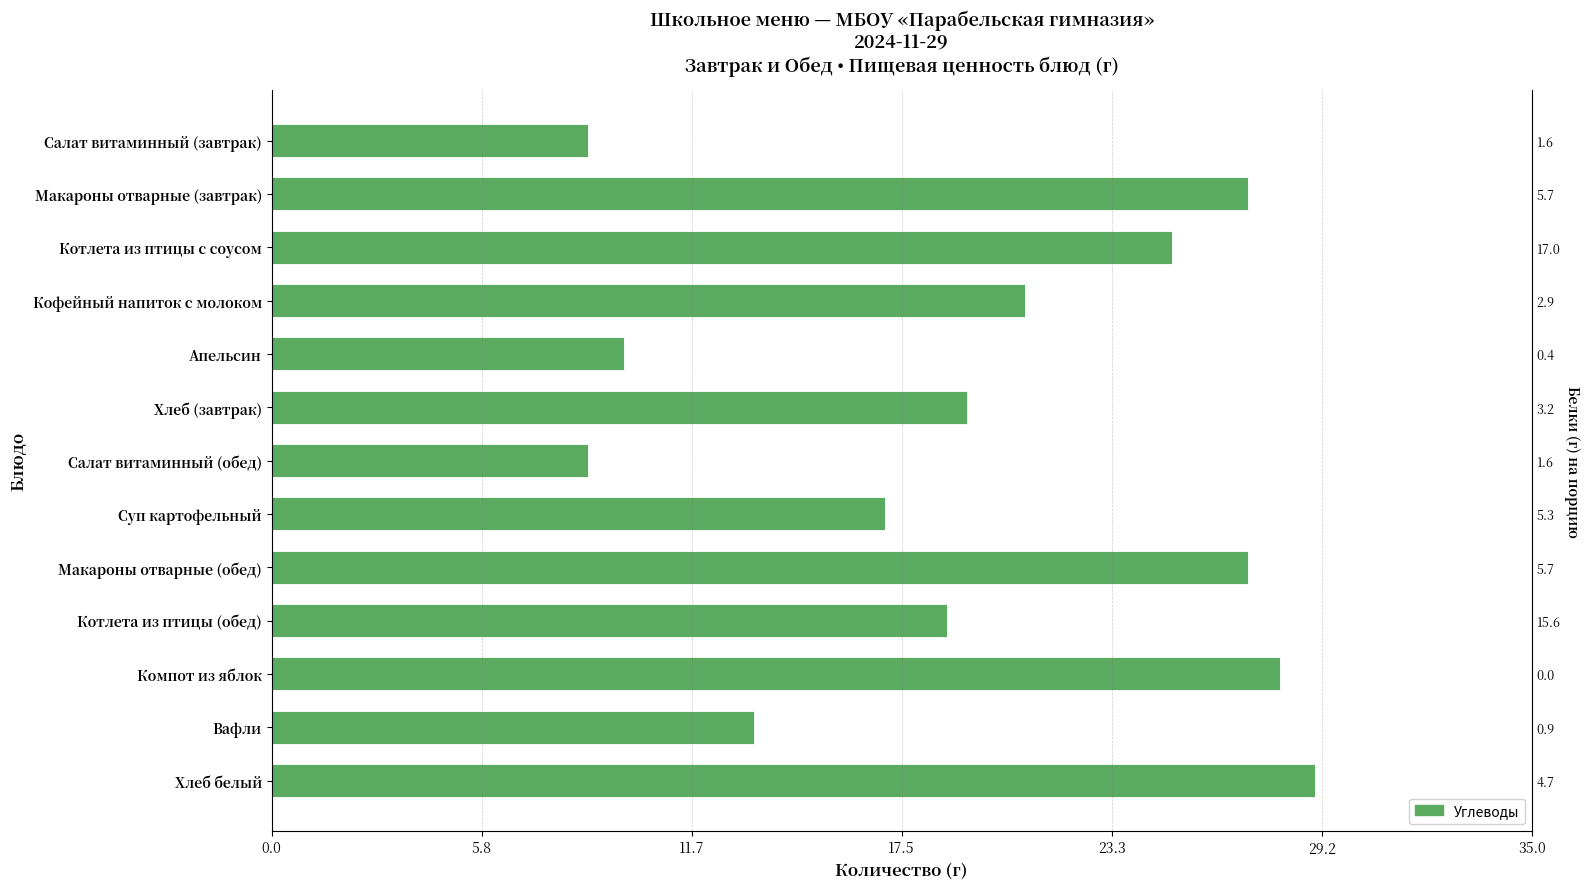

What is the average value?

19.5